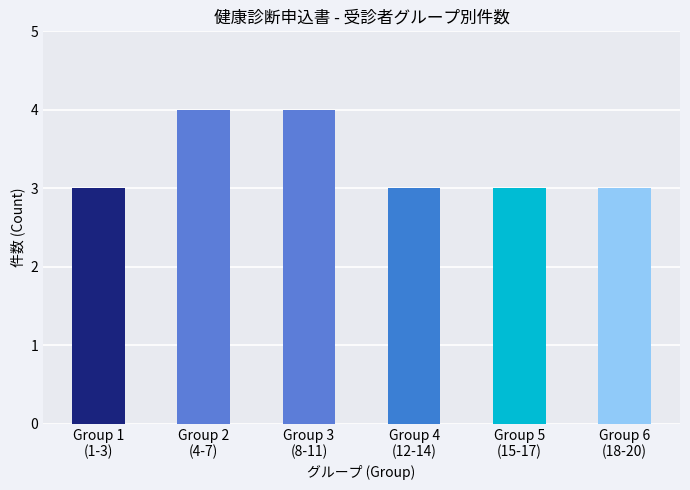

How many series are shown in this chart?

1